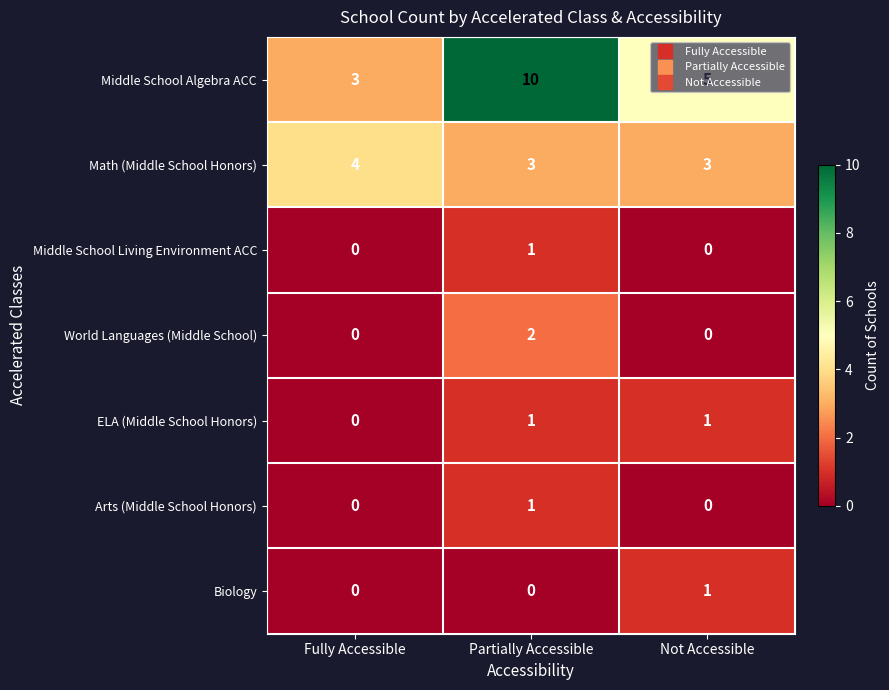

Which series has the largest total across all categories?

Middle School Algebra ACC